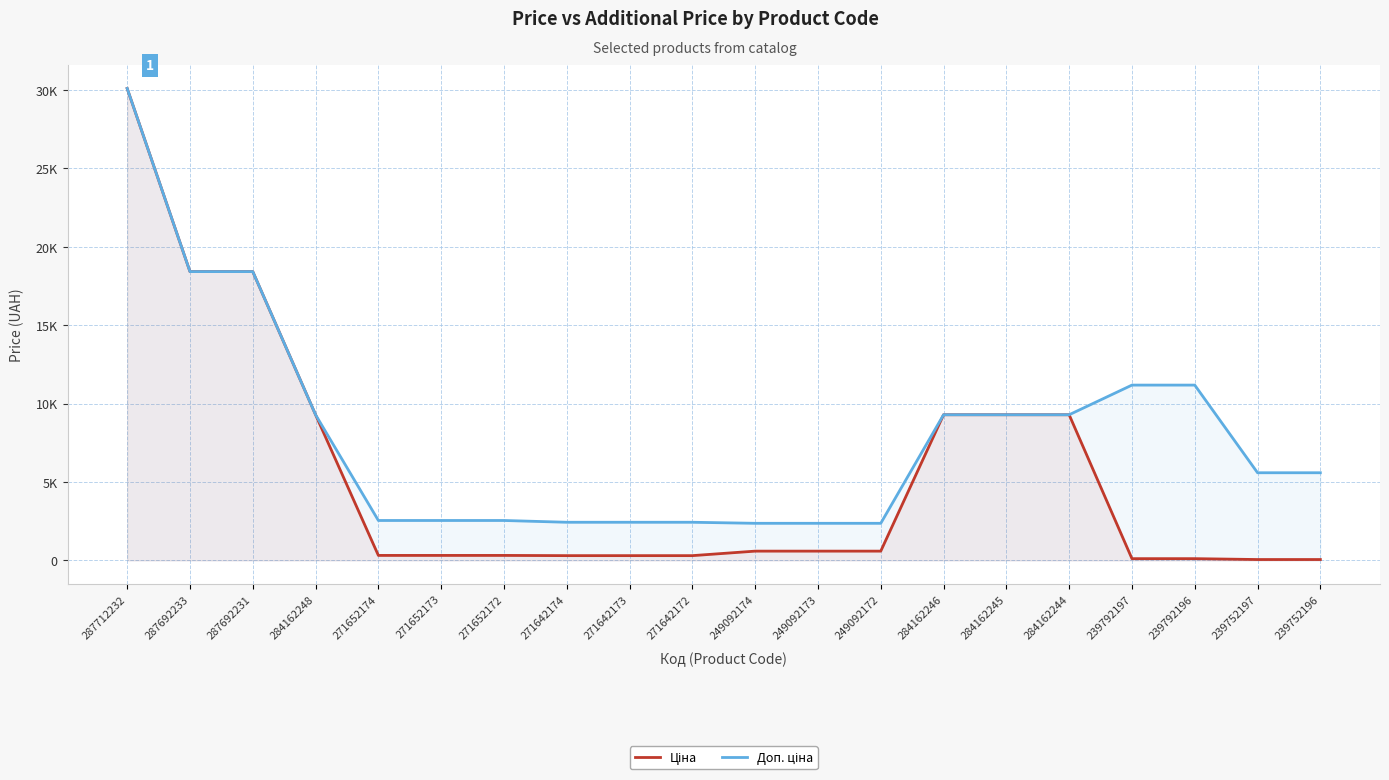

Which series has the largest range (max minus min)?

Ціна